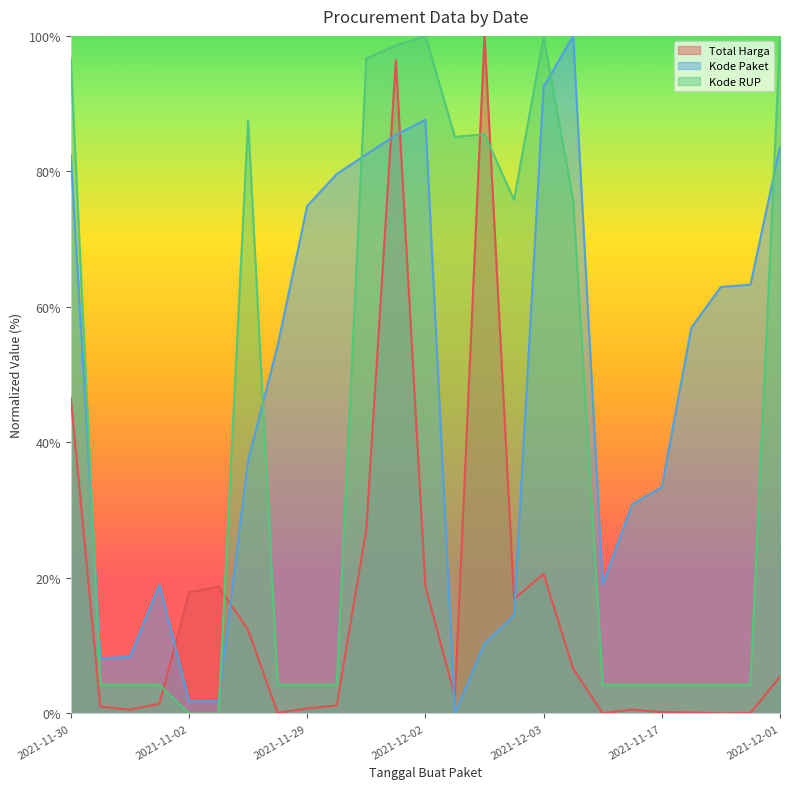

Is the value of Kode RUP at 2021-11-30 greater than the value of Kode Paket at 2021-12-01?

Yes